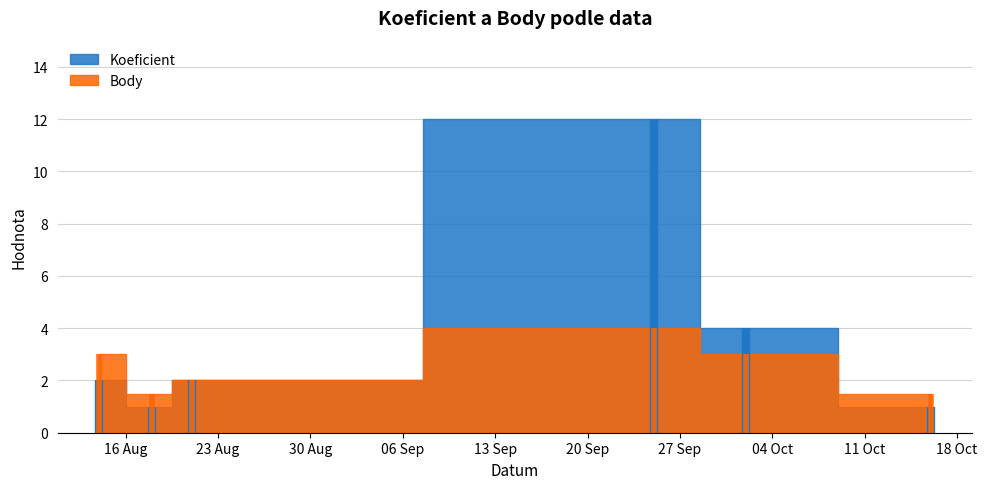

How many interior local peaks does the Body series have?

1